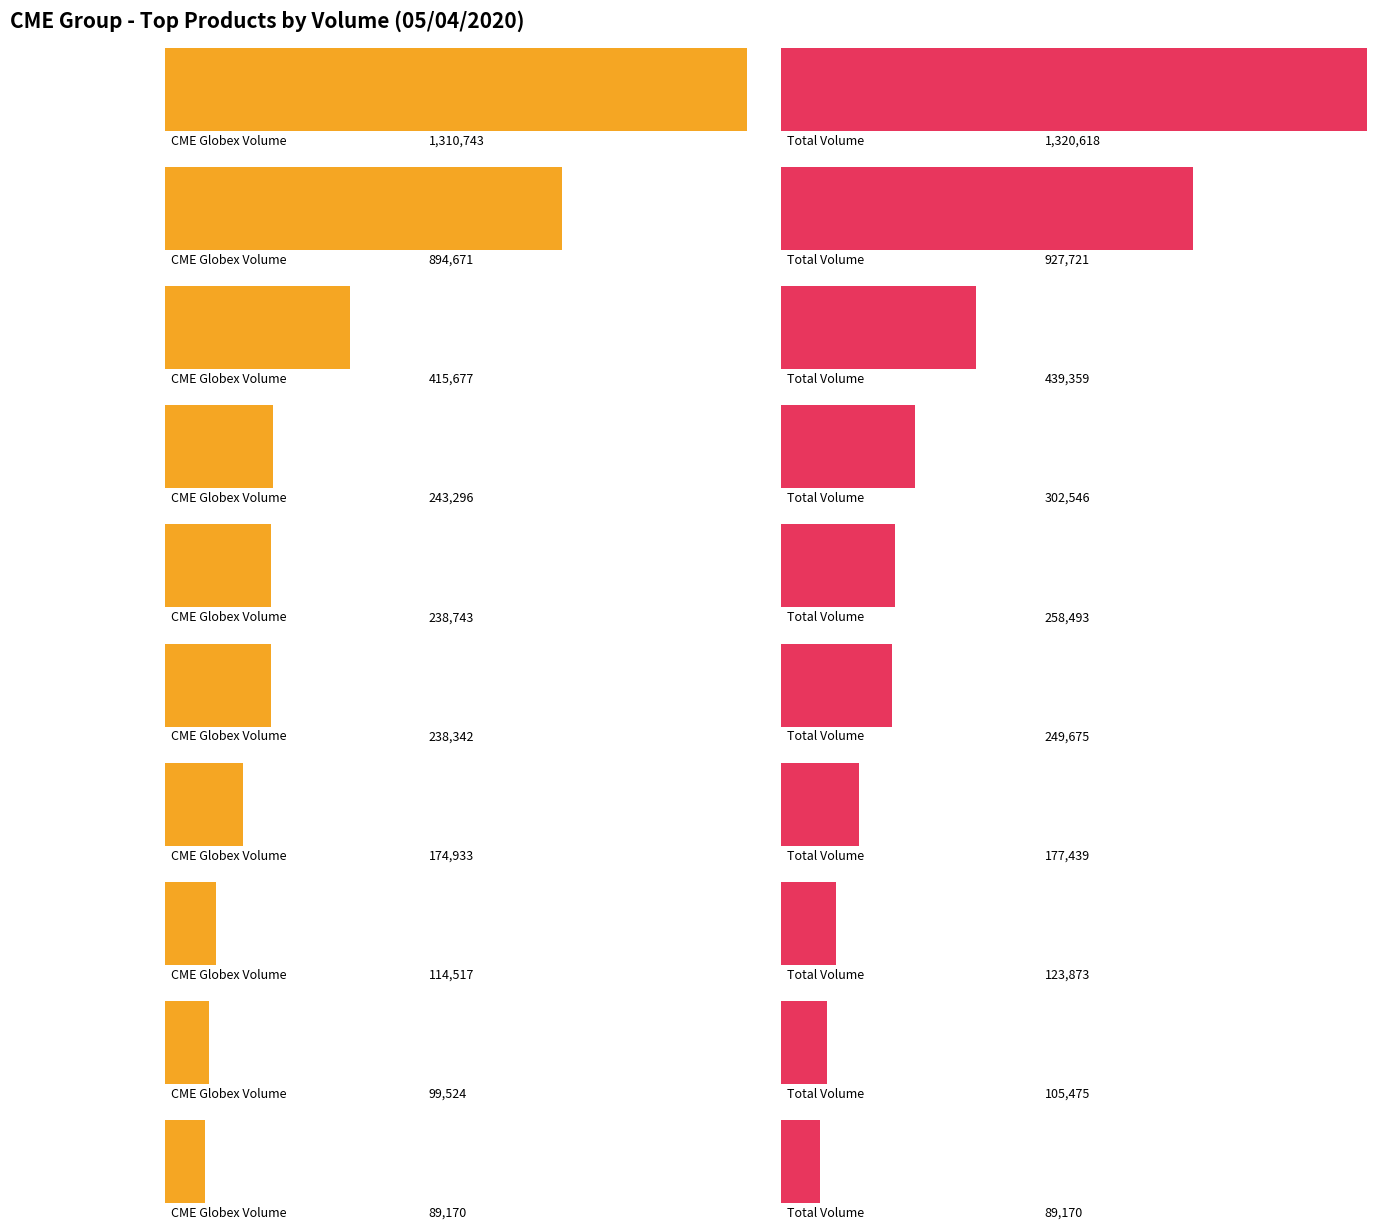

What is the difference between the maximum and minimum values in the CME Globex Volume series?

1221573